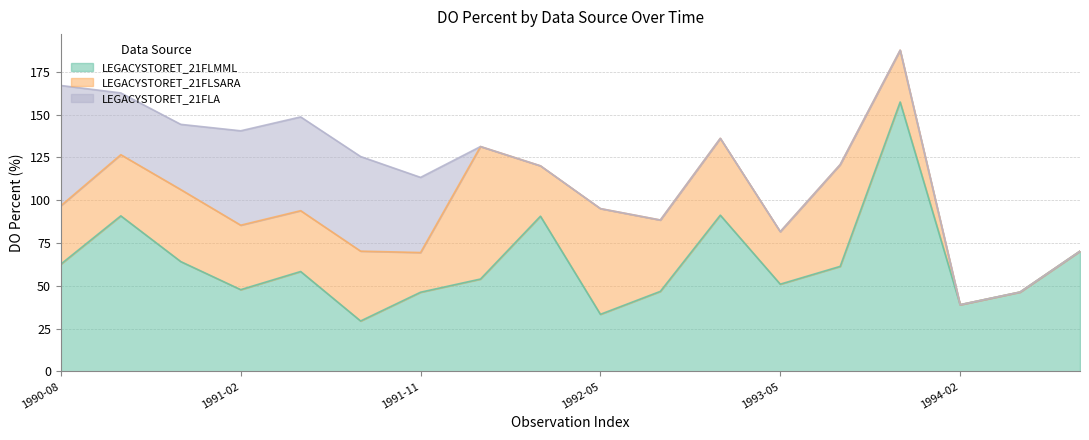

What are all the series names shown in the legend?

LEGACYSTORET_21FLMML, LEGACYSTORET_21FLSARA, LEGACYSTORET_21FLA